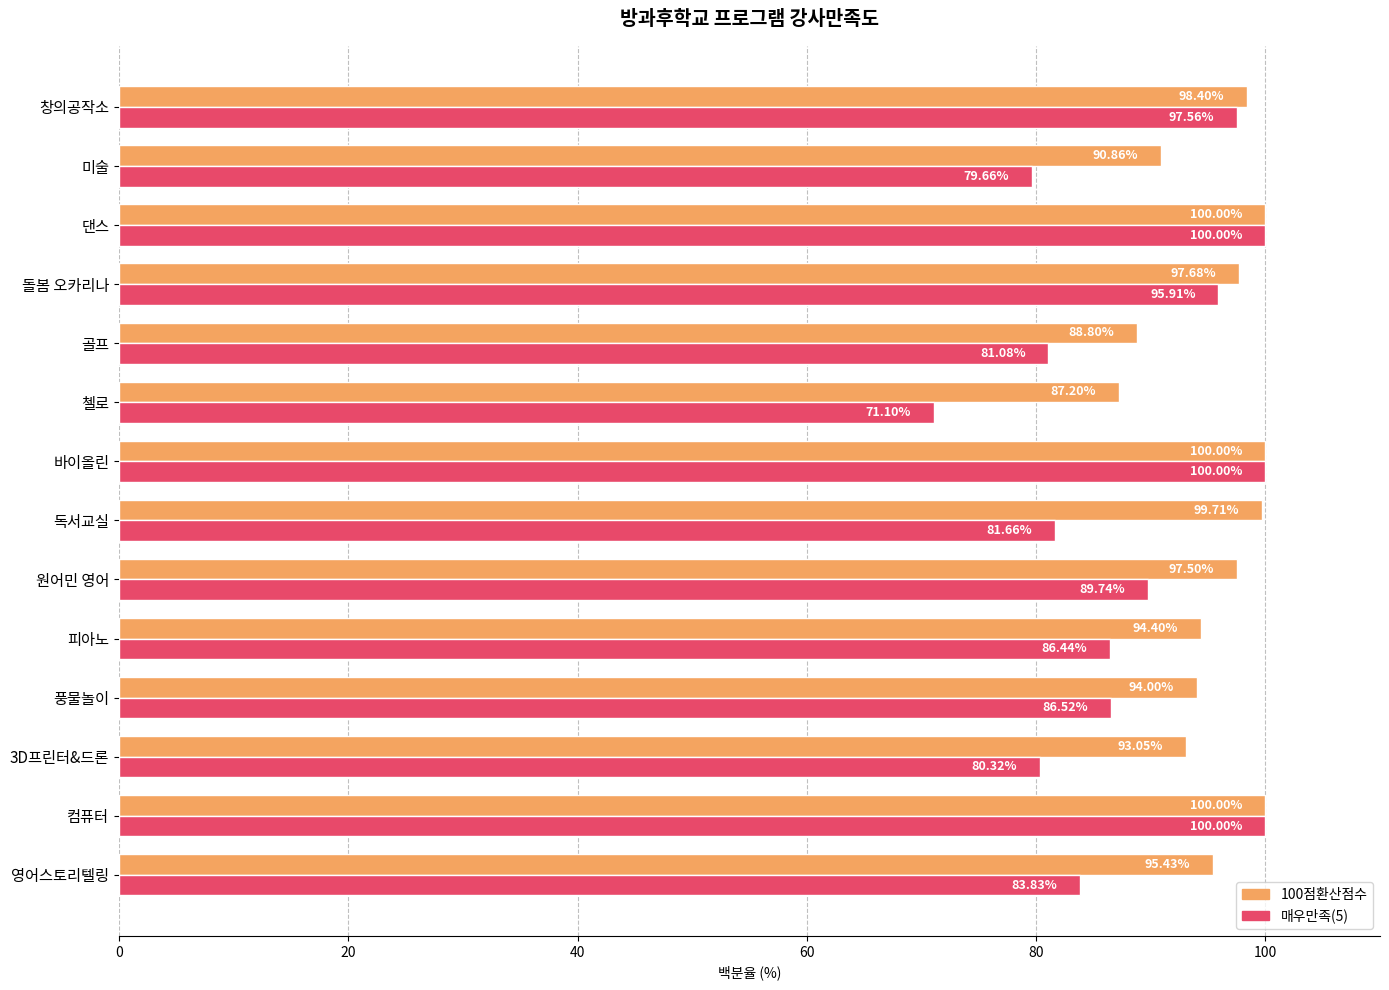

At how many categories does at least one series exceed 78?

14